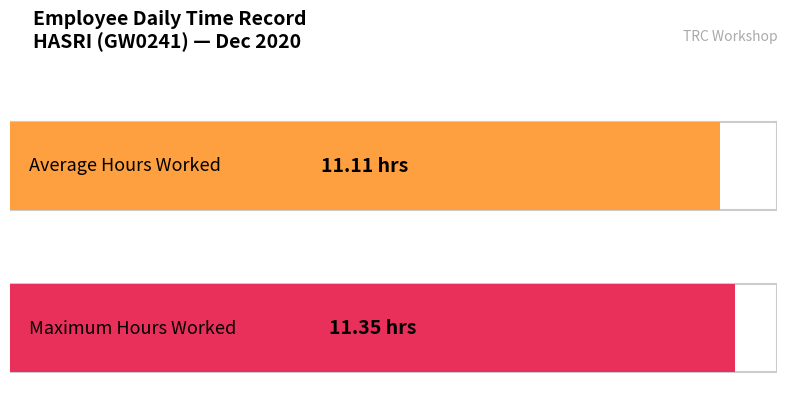

Is it true that the value at 8 is 19.9?

False